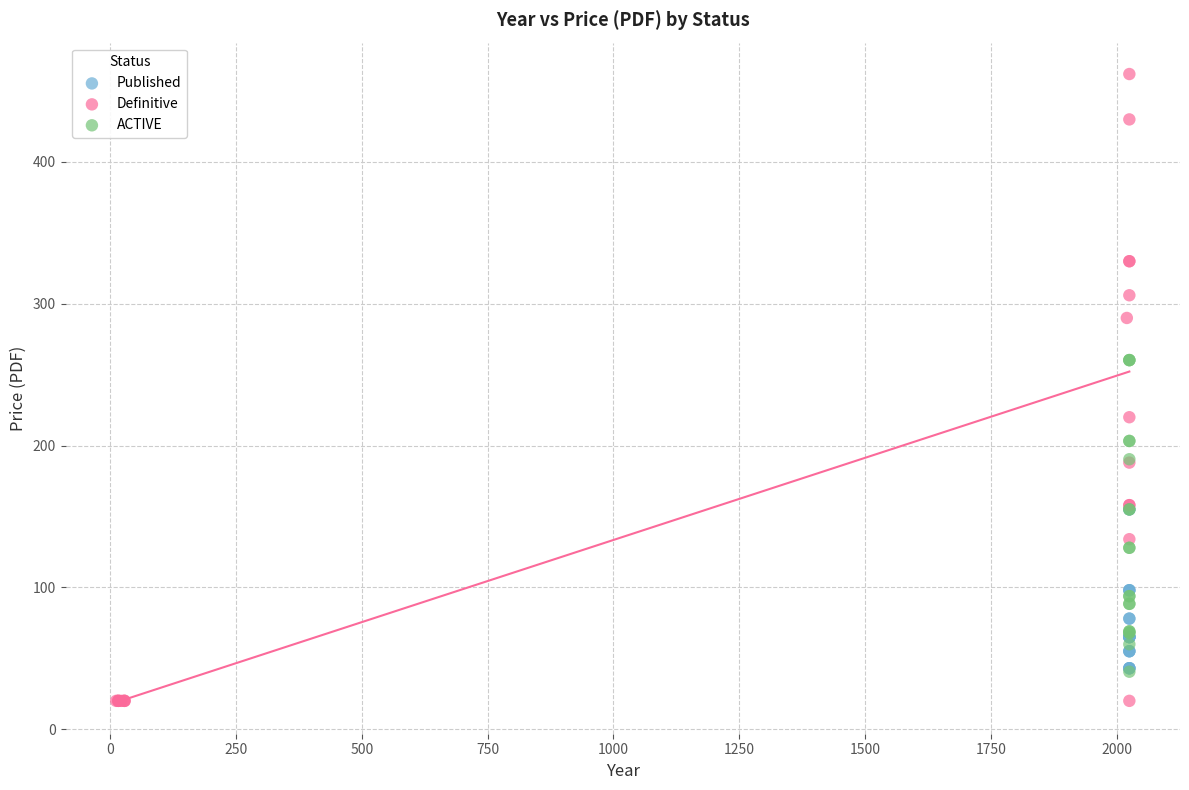

What are all the series names shown in the legend?

Published, Definitive, ACTIVE